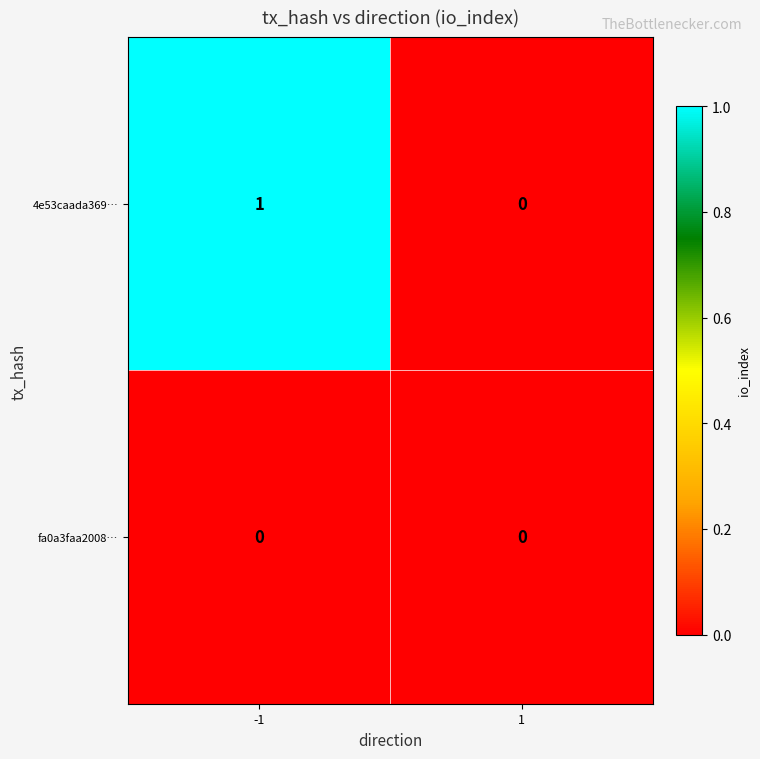

Reading left to right, transcribe all the data shown in this chart.

4e53caada369…: 1	0
fa0a3faa2008…: 0	0